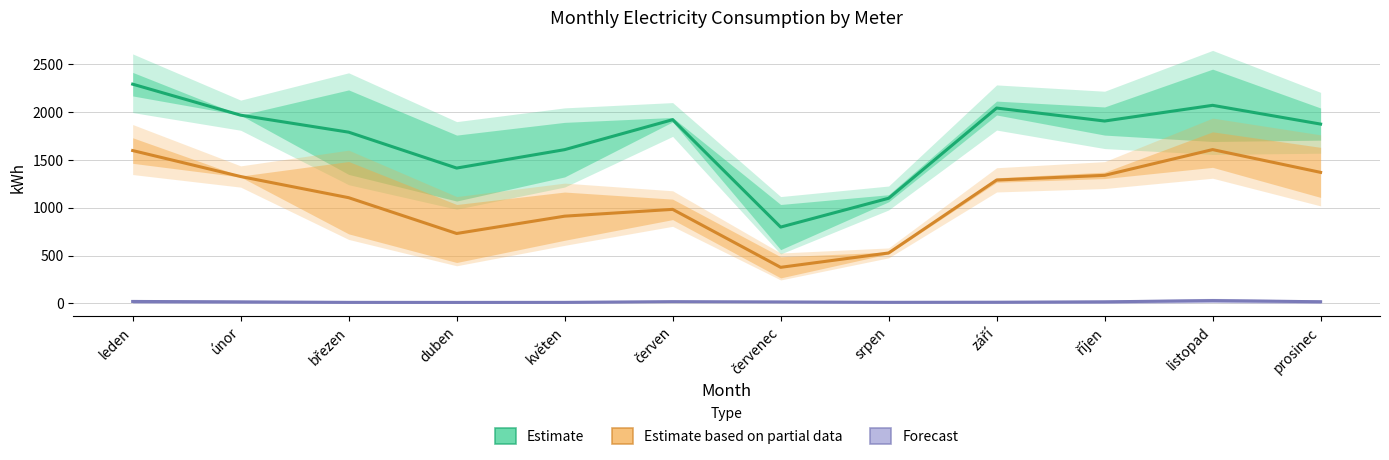

At which category is the sum across all series the highest?

leden